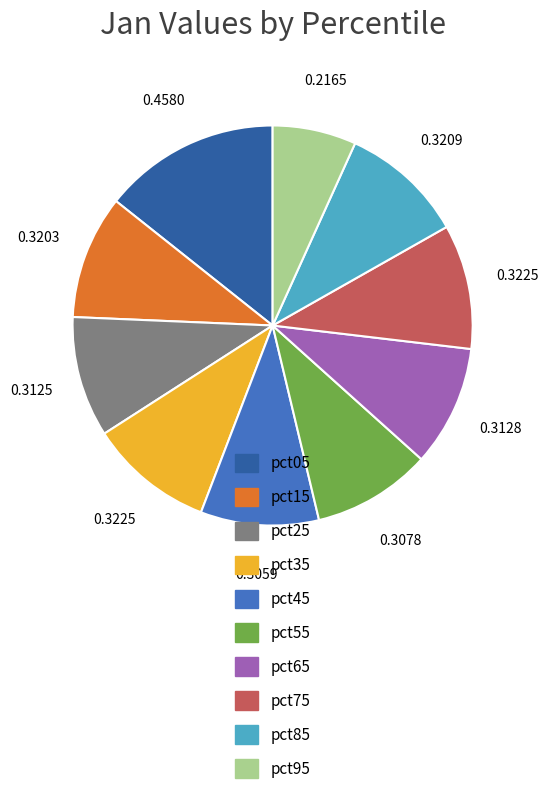

Does any single category account for the majority?

No